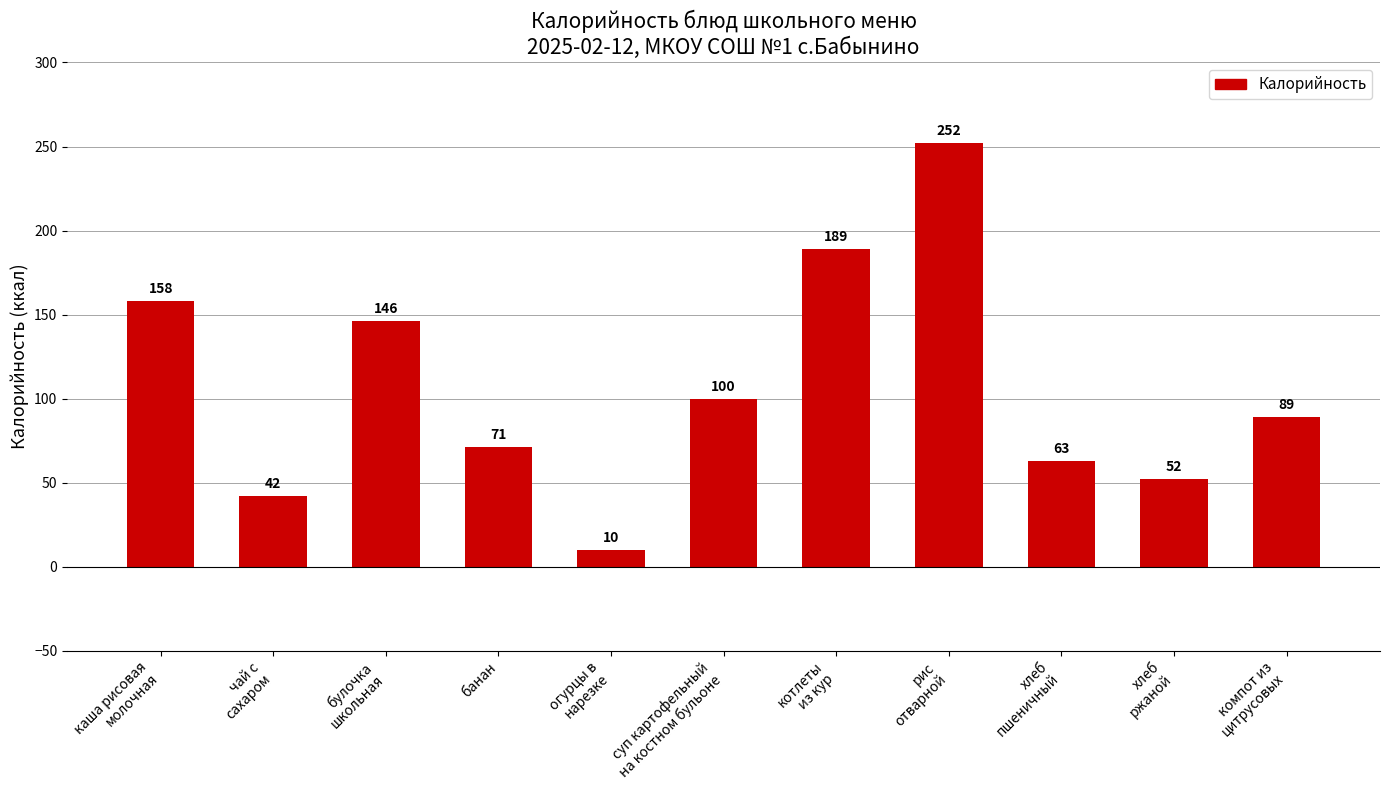

What position from the right is компот из
цитрусовых?

1